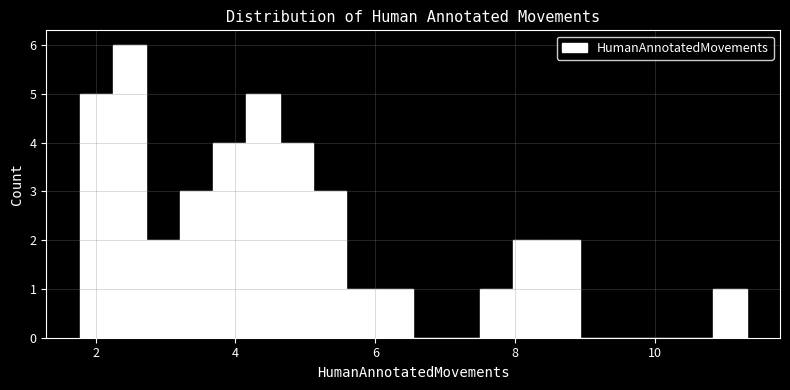

Around what value on the x-axis is the tallest bar? Give the approximate position of its centre, as read against the axis.

2.4